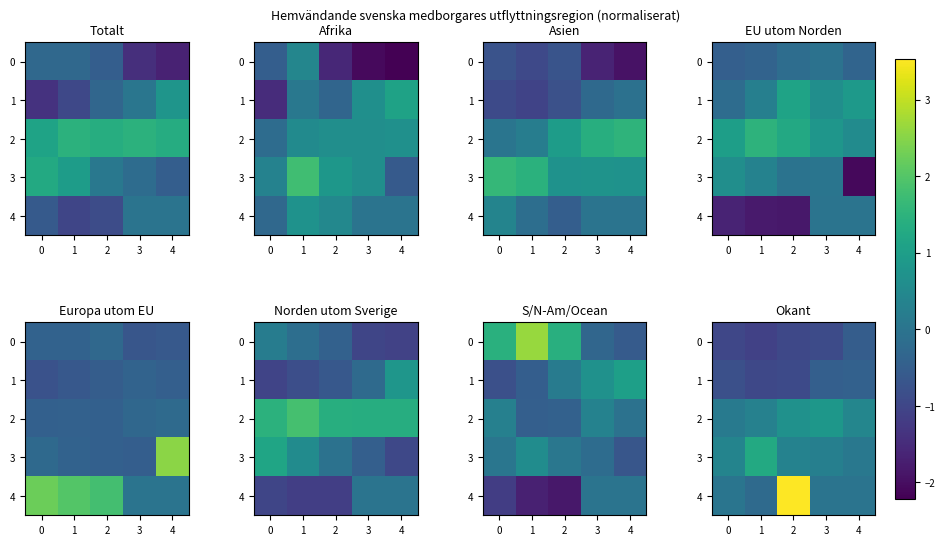

How many values in the 4 series exceed 0?

2